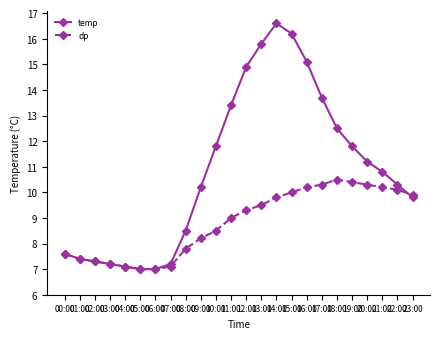

Reading right to left, what are all the values shown in this chart?

temp: 9.8	10.3	10.8	11.2	11.8	12.5	13.7	15.1	16.2	16.6	15.8	14.9	13.4	11.8	10.2	8.5	7.2	7.0	7.0	7.1	7.2	7.3	7.4	7.6
dp: 9.9	10.1	10.2	10.3	10.4	10.5	10.3	10.2	10.0	9.8	9.5	9.3	9.0	8.5	8.2	7.8	7.1	7.0	7.0	7.1	7.2	7.3	7.4	7.6